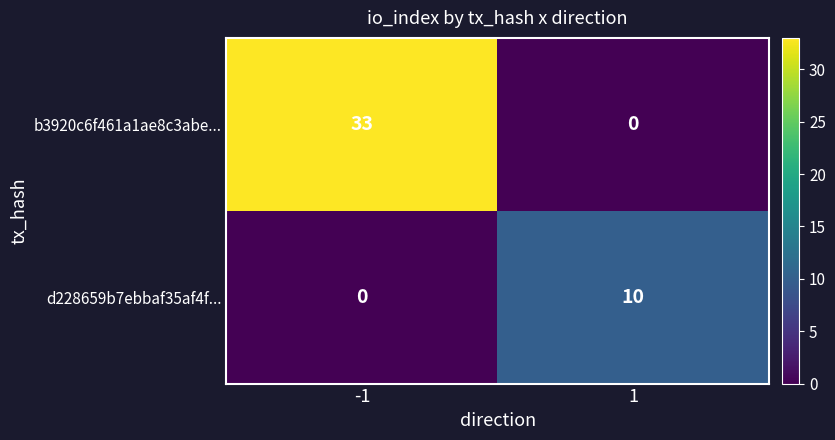

What is the maximum value shown in the chart?

33